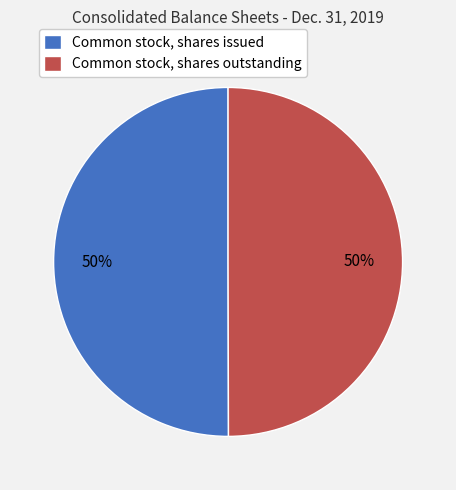

Is it true that Common stock, shares outstanding is 38% of the pie?

False